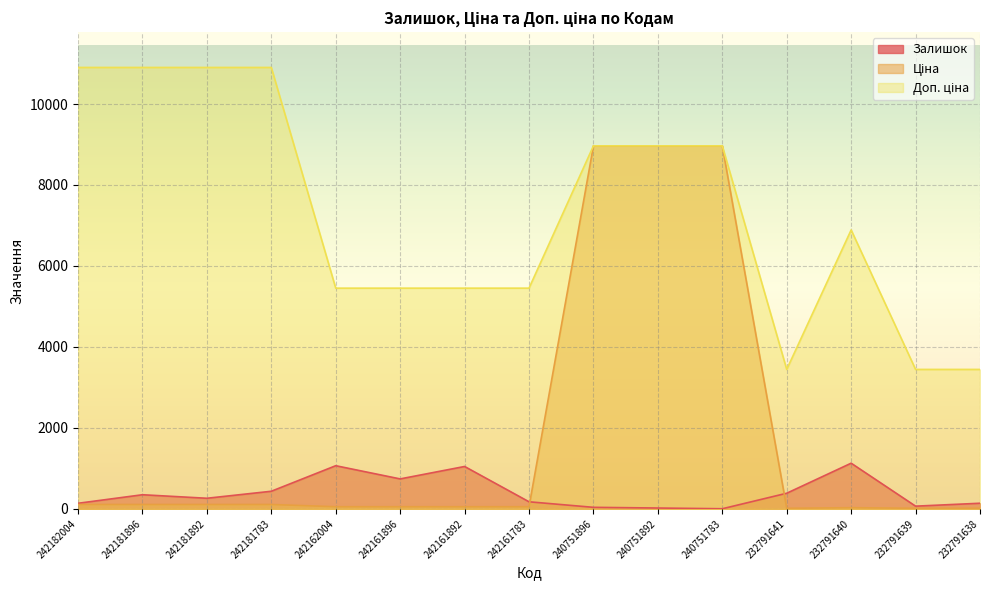

Reading left to right, extract all data points from this chart.

Залишок: 139.0	350.0	263.0	436.0	1067.0	741.0	1048.0	176.0	39.0	22.0	4.0	387.0	1129.0	68.0	140.0
Ціна: 109.0	109.0	109.0	109.0	54.5	54.5	54.5	54.5	8966.9	8966.9	8966.9	15.3	30.6	15.3	15.3
Доп. ціна: 10903.0	10903.0	10903.0	10903.0	5452.0	5452.0	5452.0	5452.0	8966.9	8966.9	8966.9	3445.0	6890.0	3445.0	3445.0